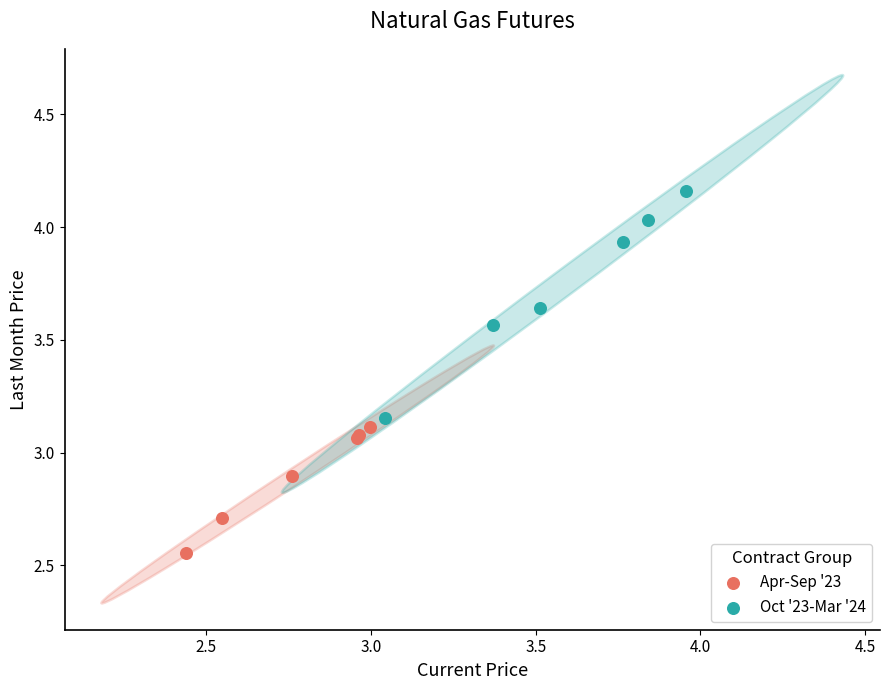

Which series reaches the minimum Y coordinate?

Apr-Sep '23